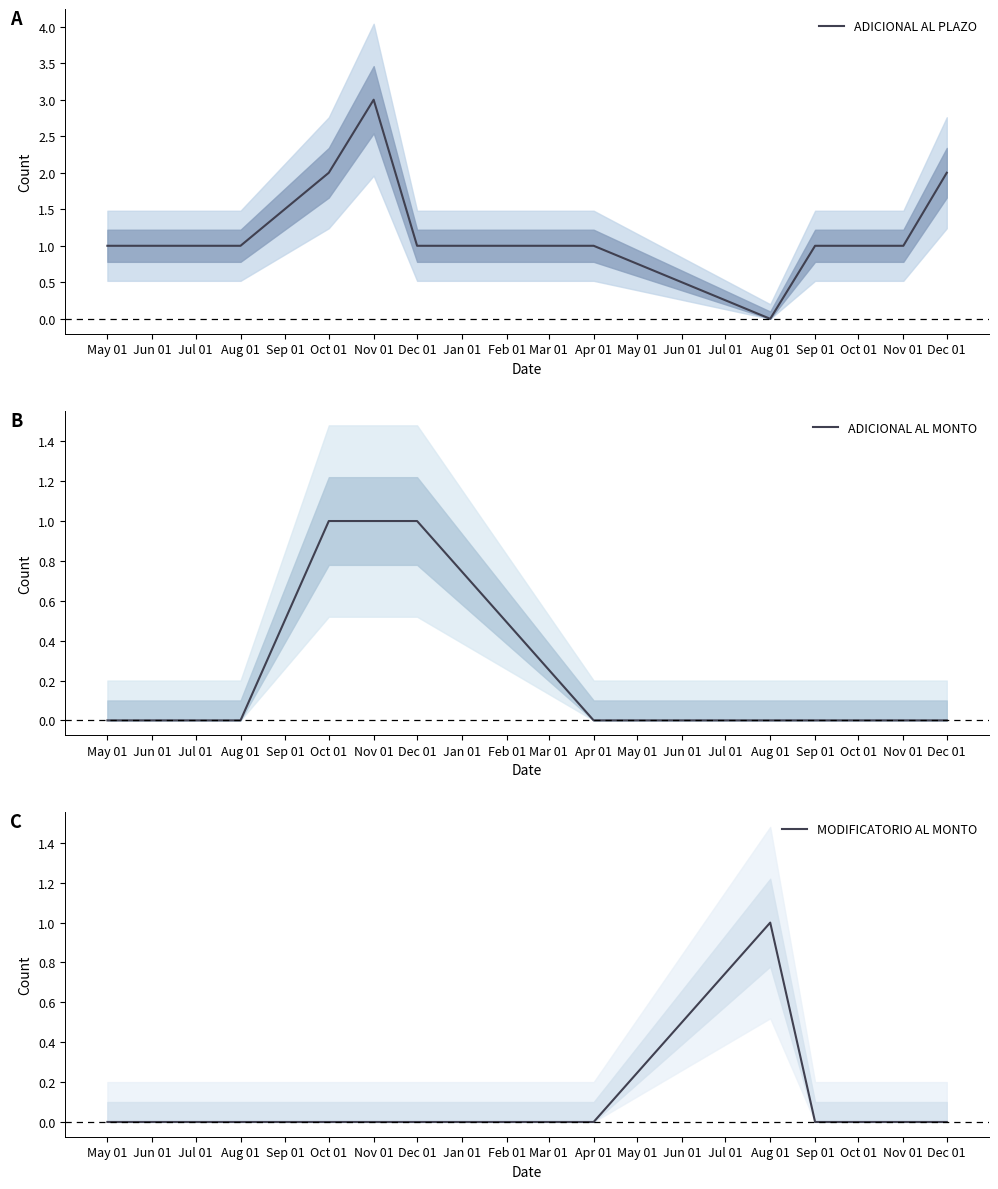

Which series changed the most between Nov 01 and Dec 01?

ADICIONAL AL PLAZO